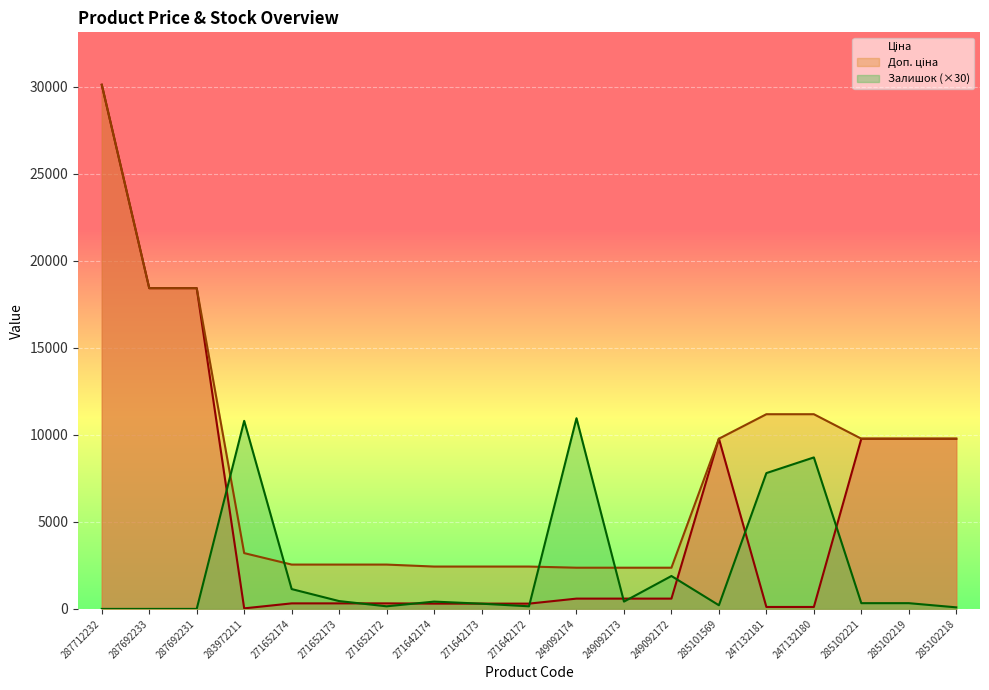

In Залишок, how many points are higher than both neighbors (excluding endpoints)?

5